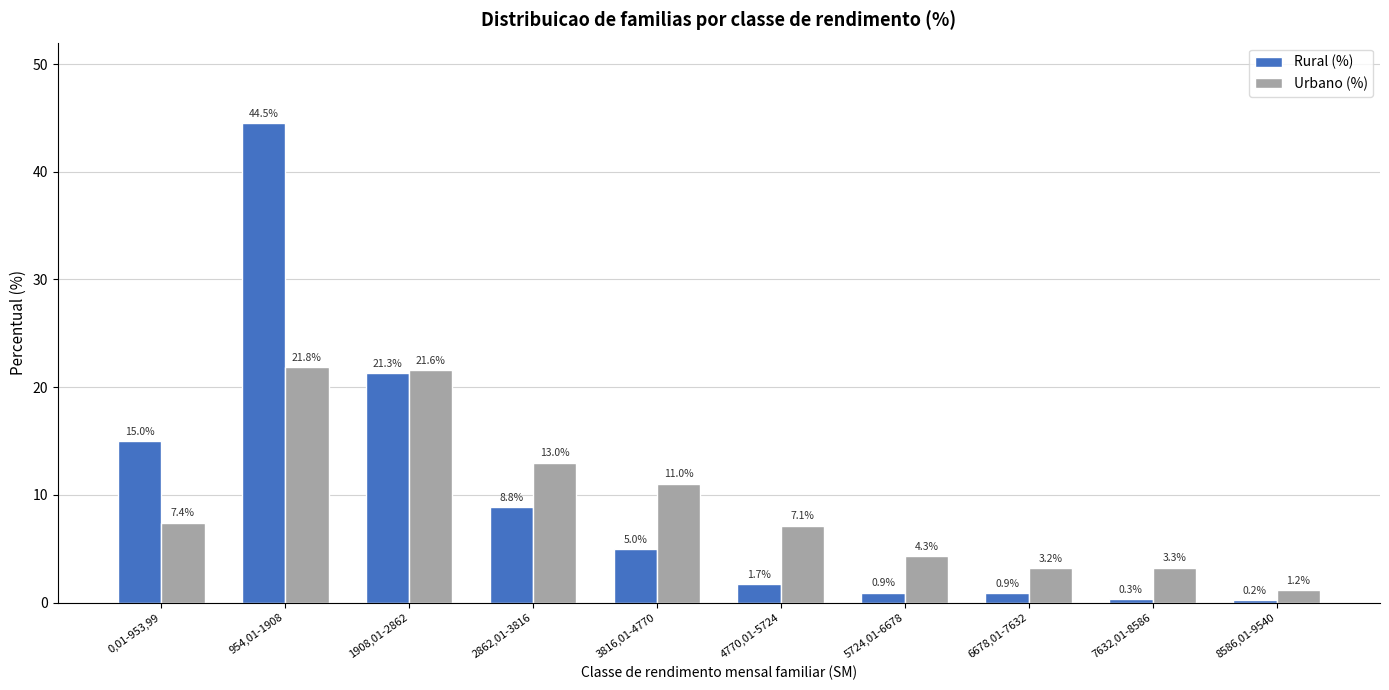

At which category is the sum across all series the highest?

954,01-1908